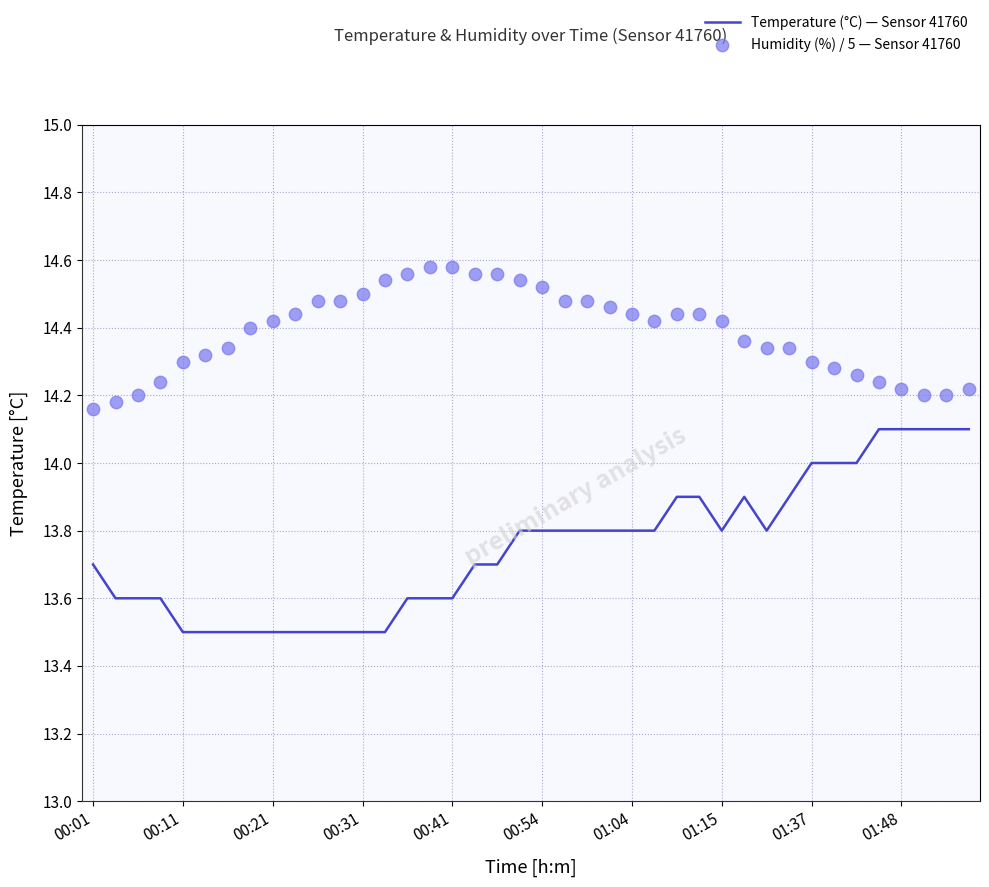

What is the total value across all series at 29?

28.3